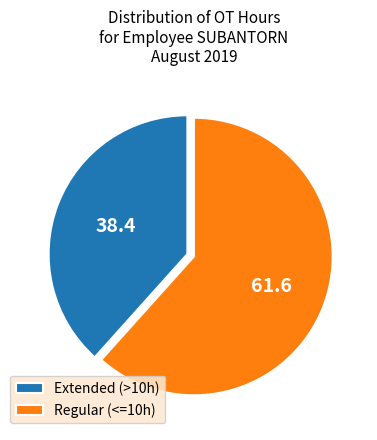

Between Extended (>10h) and Regular (<=10h), which is larger?

Regular (<=10h)